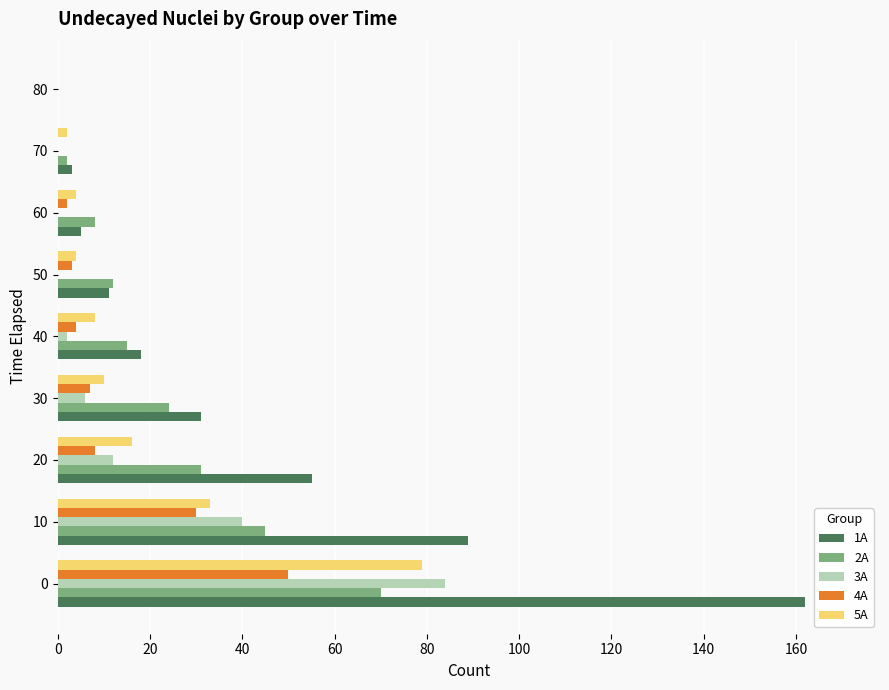

Count the number of data series in this chart.

5